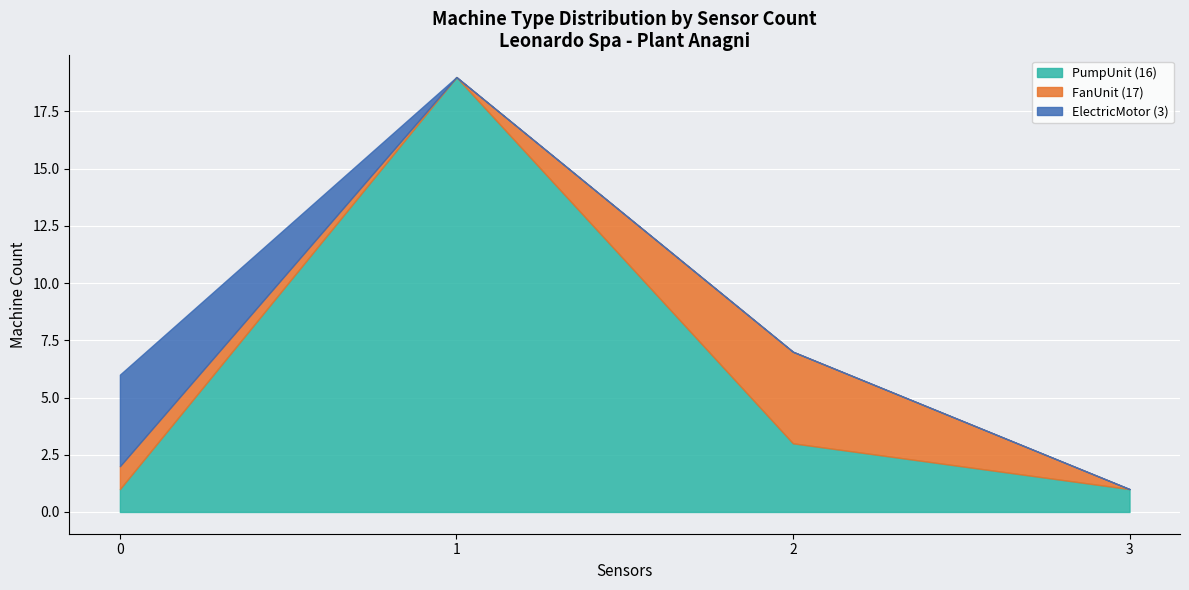

How many lines are shown in the chart?

3